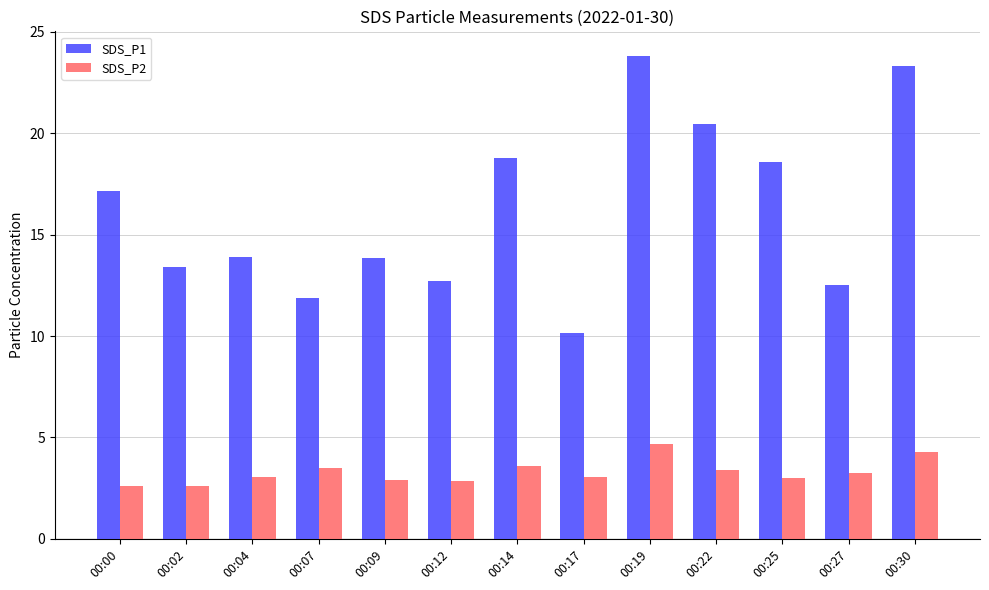

The SDS_P2 series shows 4.3 at 00:30. True or false?

True